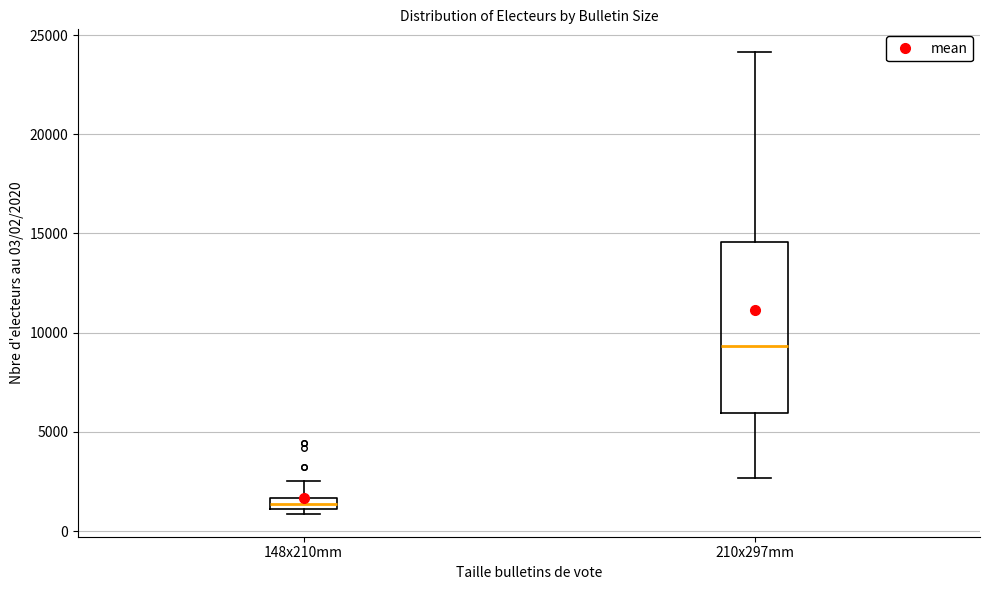

Where is the upper edge of the box for 210x297mm on the y-axis? The values are not printed on the chart, so give them approximately, as read against the axis.

14500